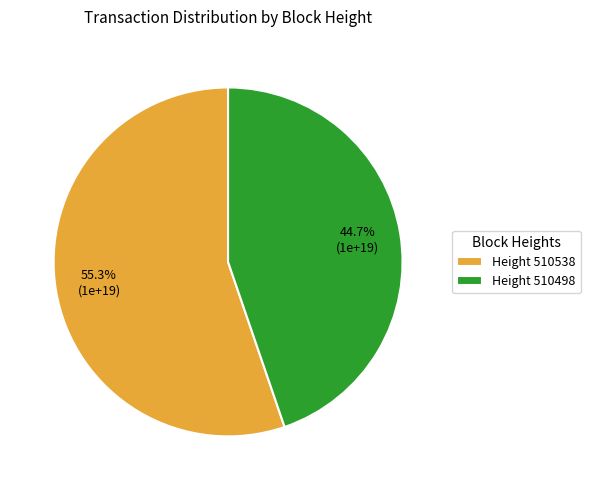

To the nearest percent, what is the difference between the largest and smallest slice percentages?

11%